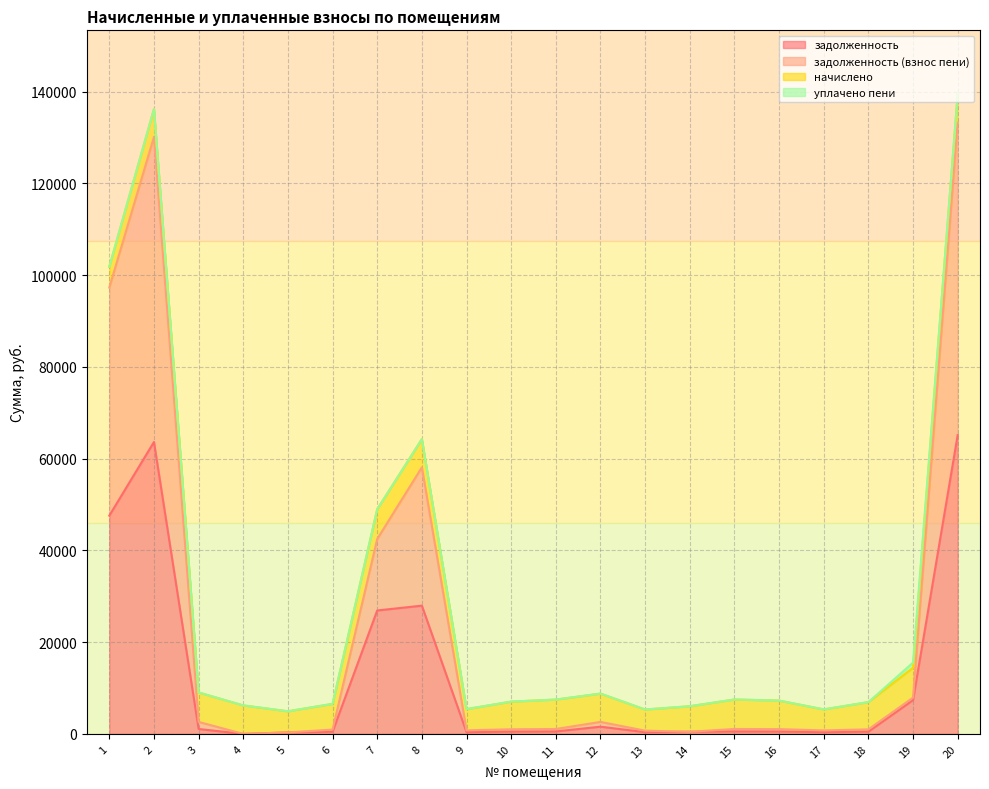

True or false: задолженность has more than 0 interior local peaks.

True